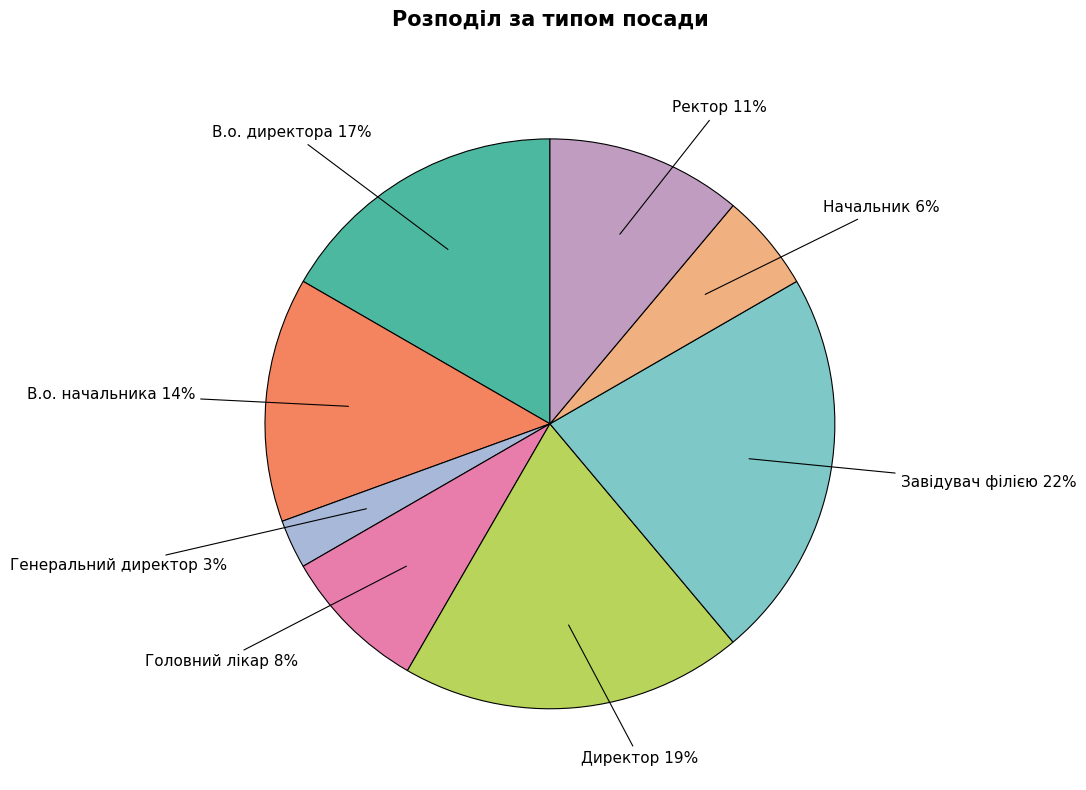

Which slice is the largest?

Завідувач філією